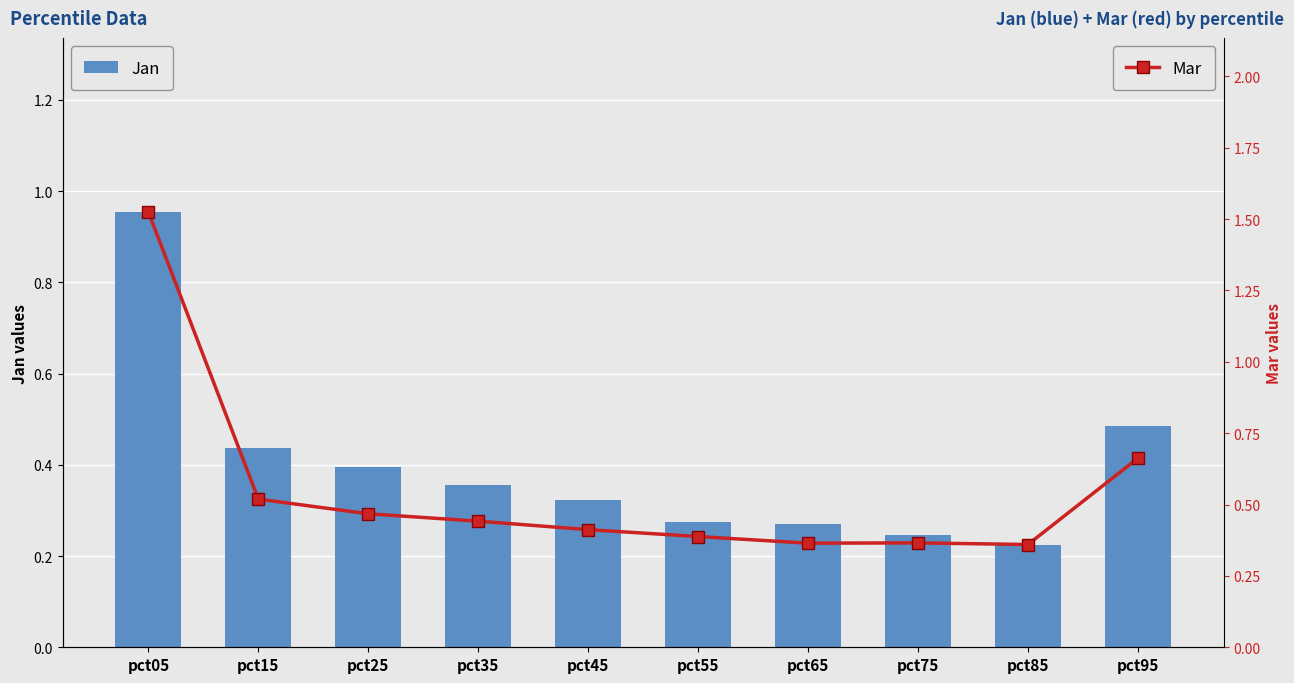

True or false: Mar has a value of 0.2 at pct85.

False